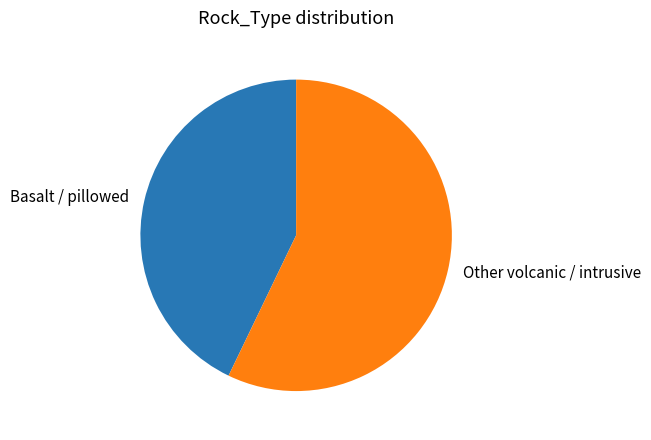

Which category has the biggest portion of the pie?

Other volcanic / intrusive